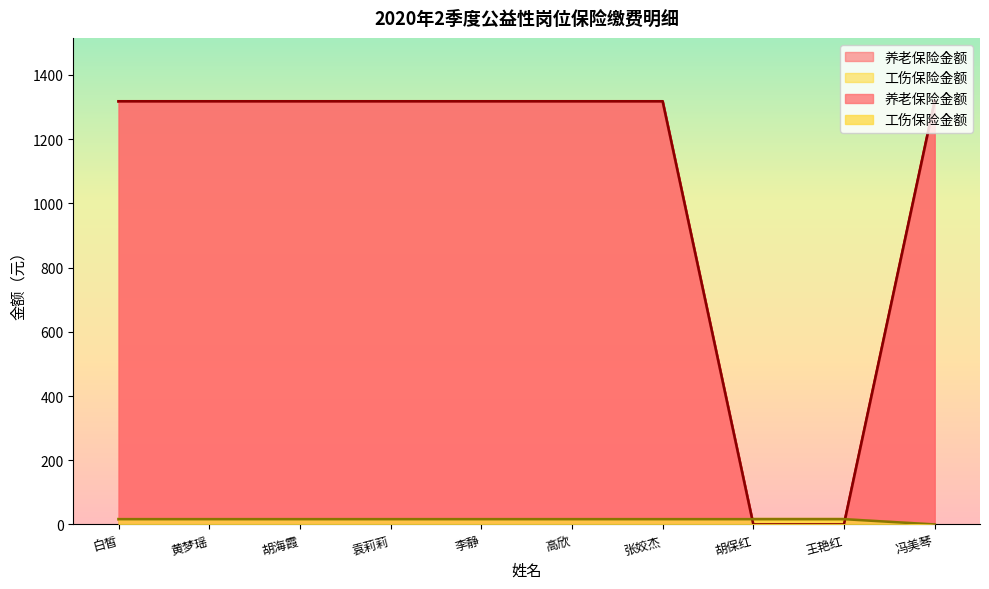

What is the difference between the second highest and second lowest values in the 养老保险金额 series?

1317.6